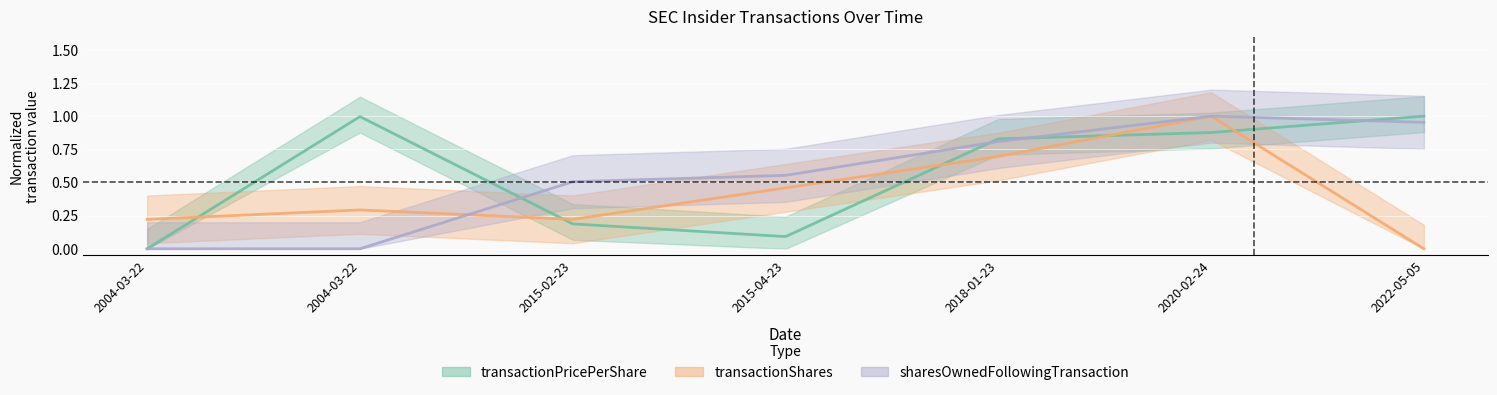

Between which two adjacent categories do transactionShares and sharesOwnedFollowingTransaction first intersect?

2004-03-22 and 2015-02-23